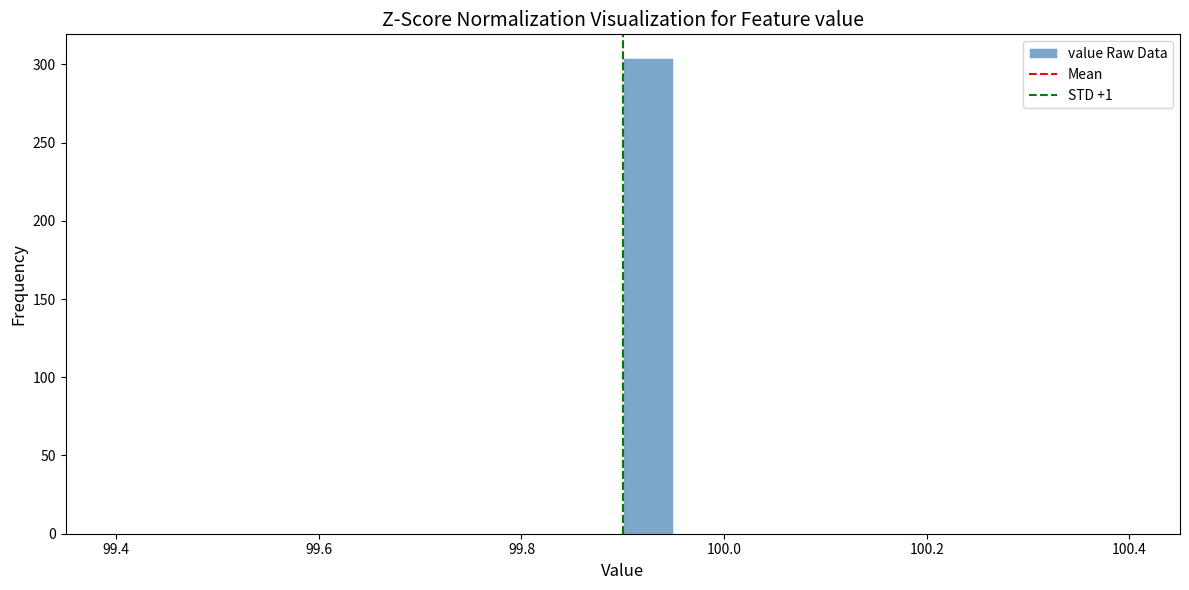

Around what value on the x-axis is the tallest bar? Give the approximate position of its centre, as read against the axis.

99.92